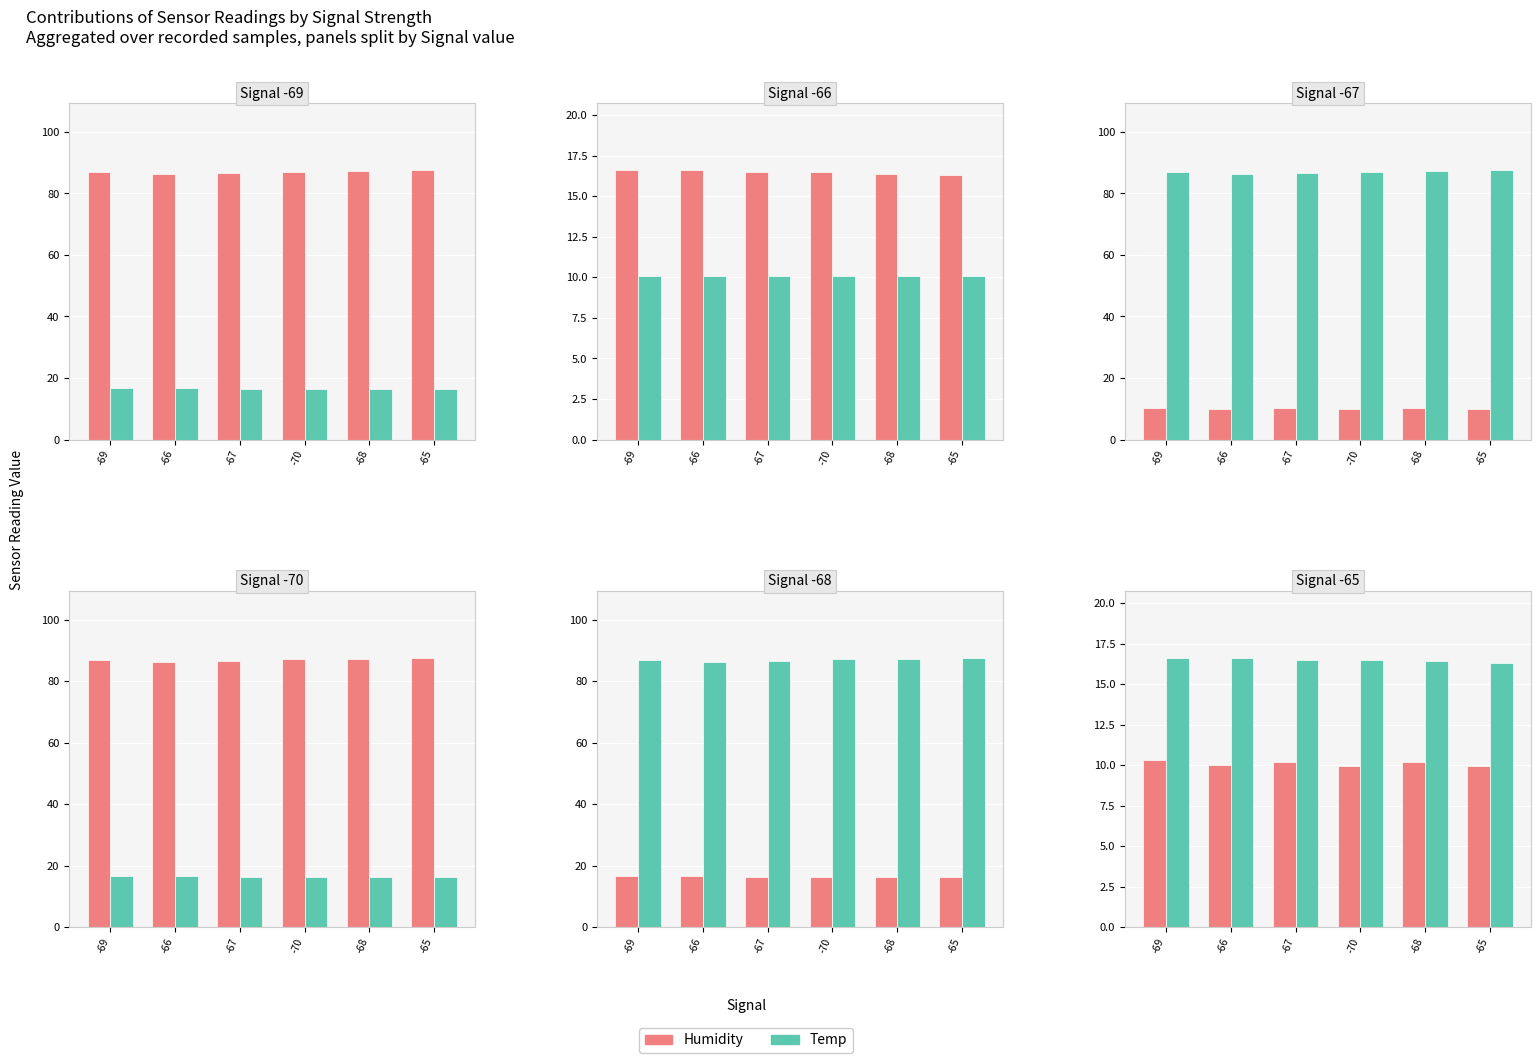

What is the label of the 2nd bar from the left?

-66